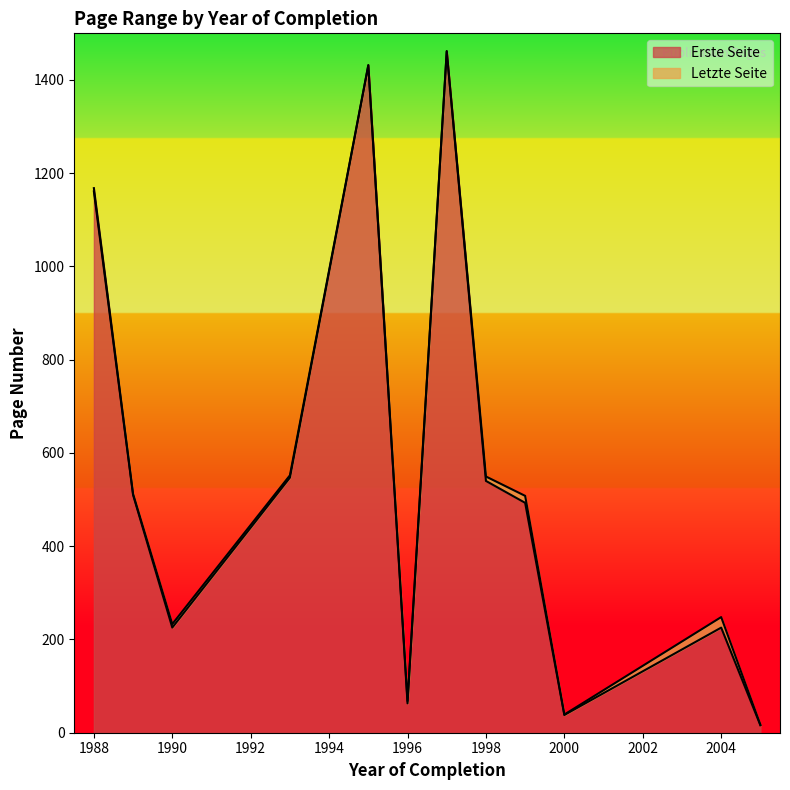

What is the difference between the highest and lowest values at 1989?

2